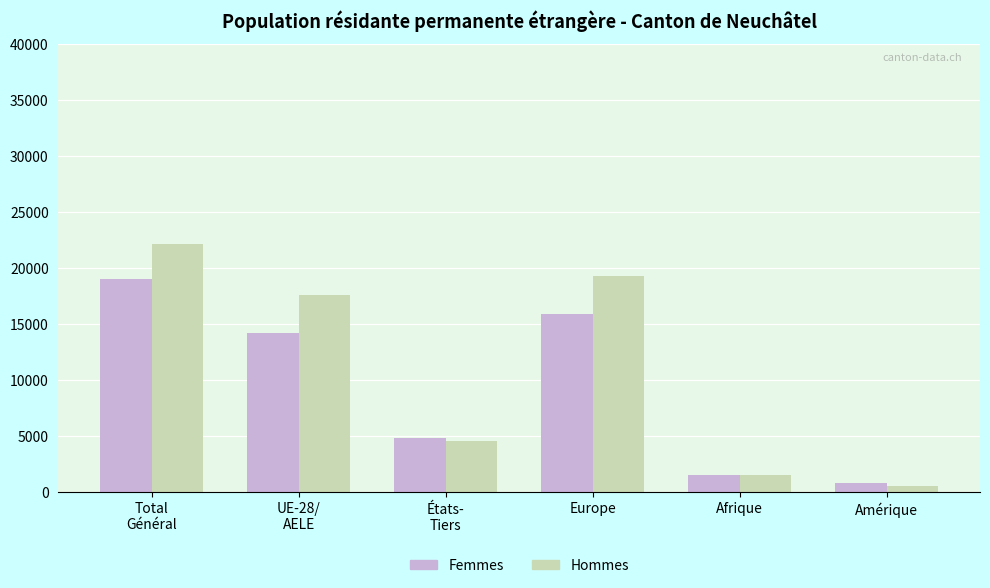

Where is Hommes nearest to the value 11333?

UE-28/
AELE